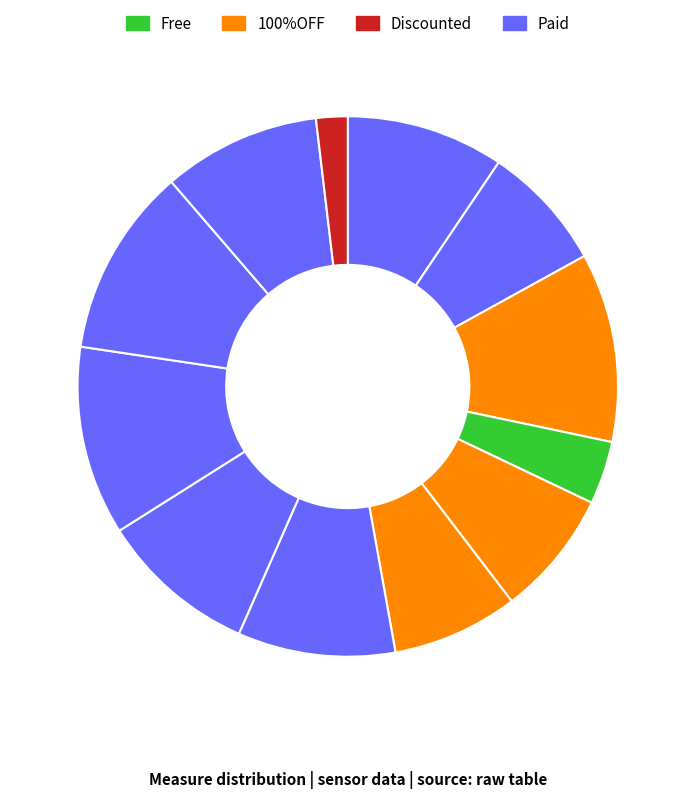

How many segments does this pie chart have?

12